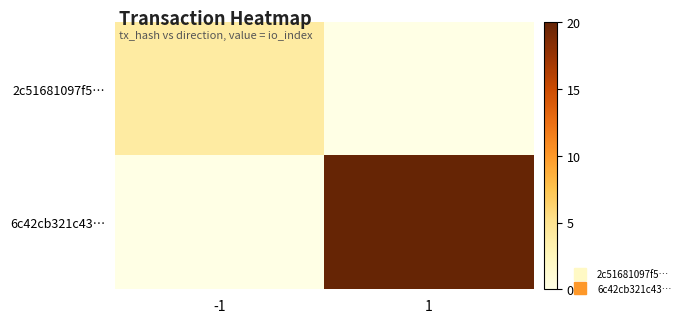

Reading left to right, what are all the values shown in this chart?

2c51681097f5…: -1=4	1=0
6c42cb321c43…: -1=0	1=20